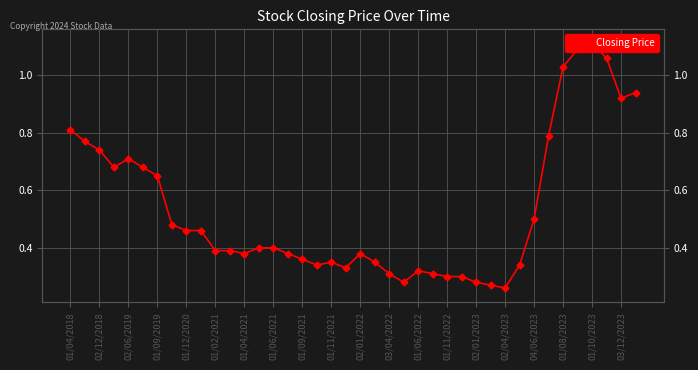

What is the maximum value shown in the chart?

1.1